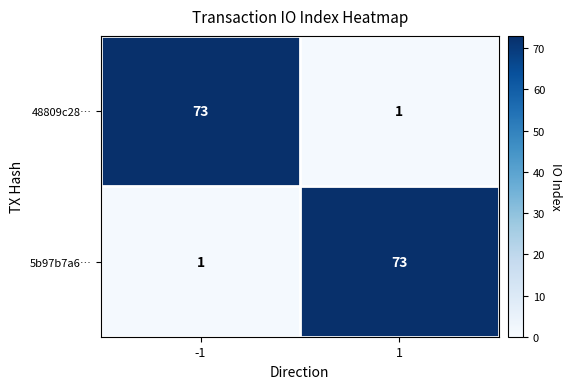

What is the smallest value displayed?

1